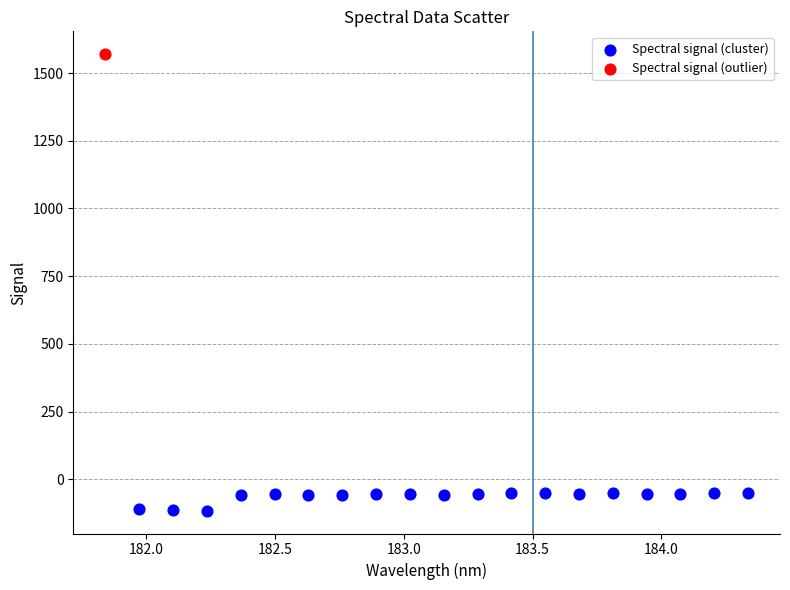

What are all the series names shown in the legend?

Spectral signal (cluster), Spectral signal (outlier)